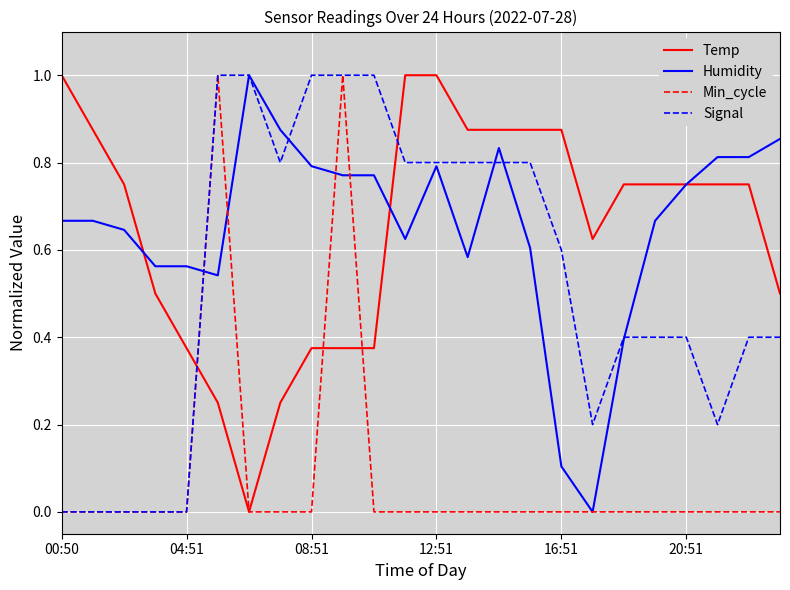

What is the highest value of the Min_cycle series?

1.0